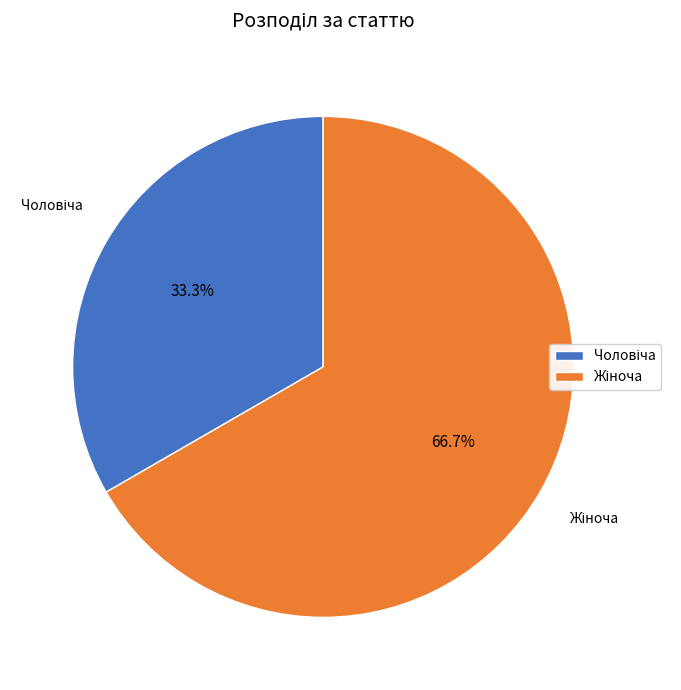

How many segments does this pie chart have?

2